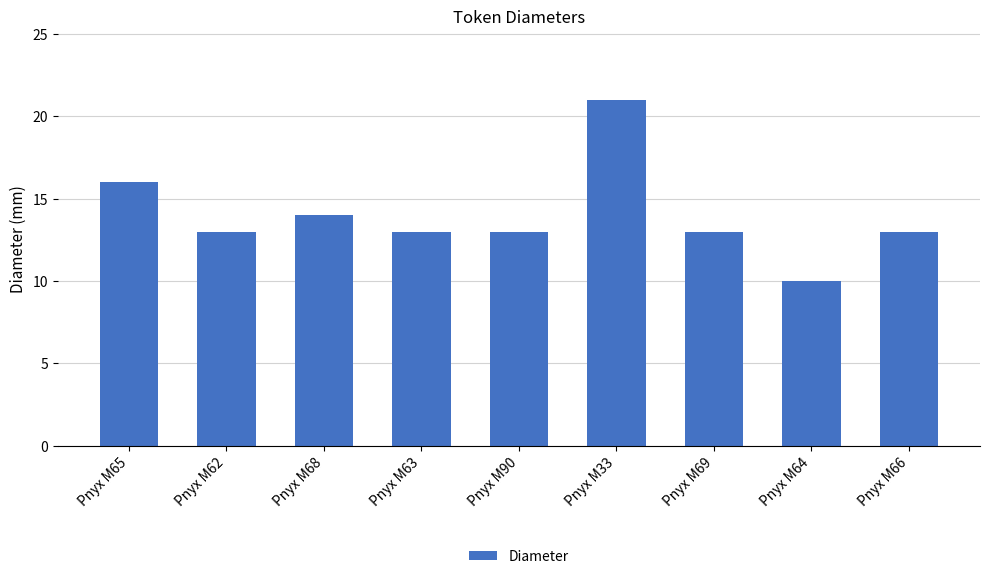

What is the label of the 8th bar from the left?

Pnyx M64